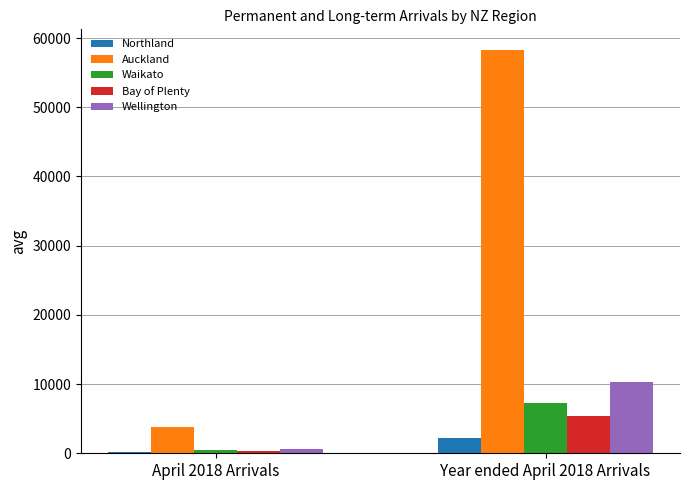

The Northland series shows 2142 at Year ended April 2018 Arrivals. True or false?

True